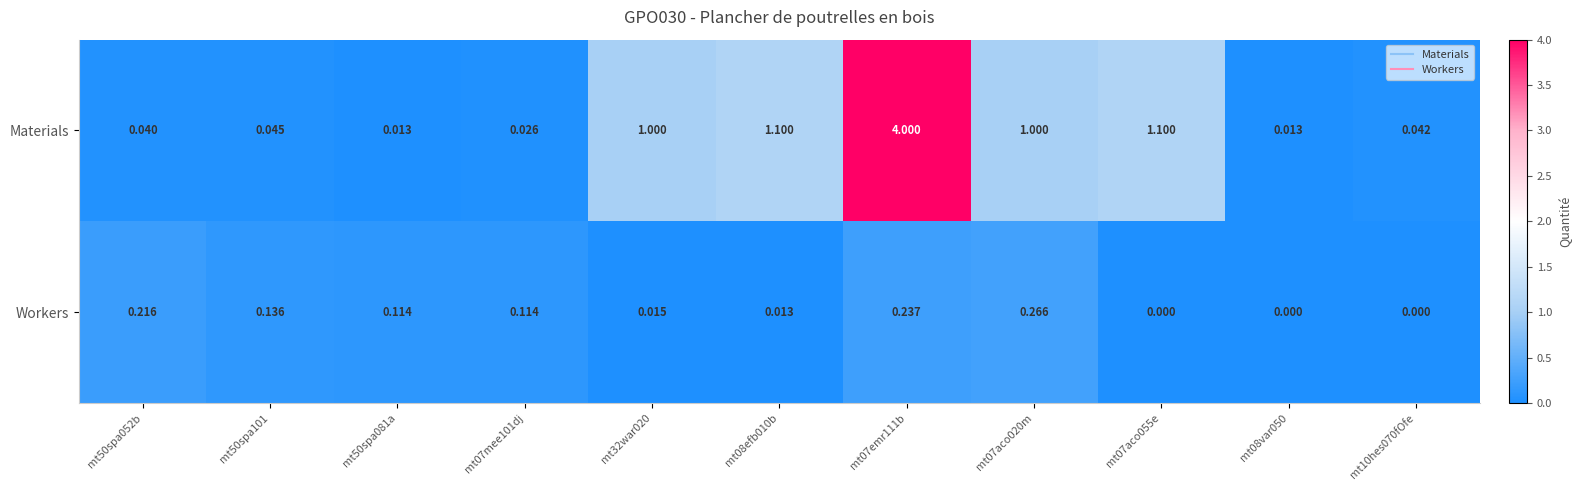

Rank the series at mt07aco020m from lowest to highest value.

Workers, Materials